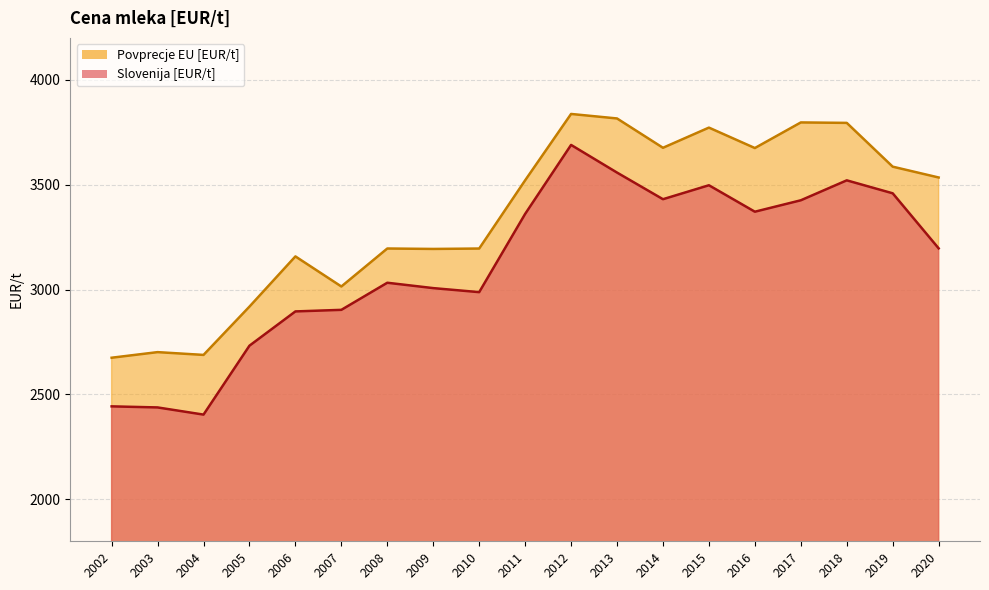

True or false: Povprecje EU [EUR/t] and Slovenija [EUR/t] cross at least once.

False